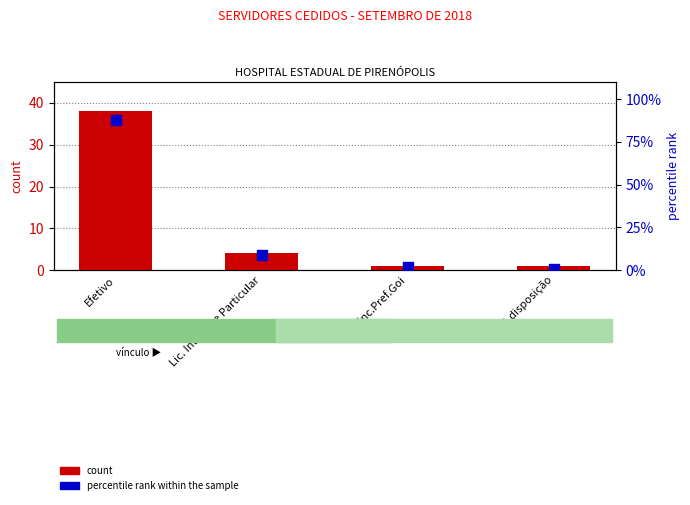

Which series has the widest spread of Y values?

percentile rank within the sample